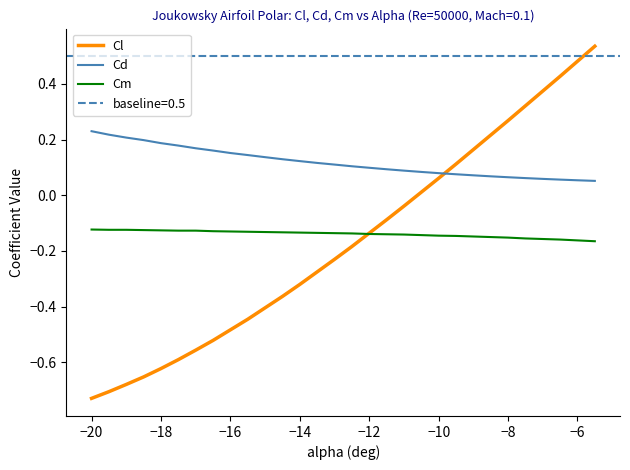

The Cl series shows -1.1 at −18. True or false?

False